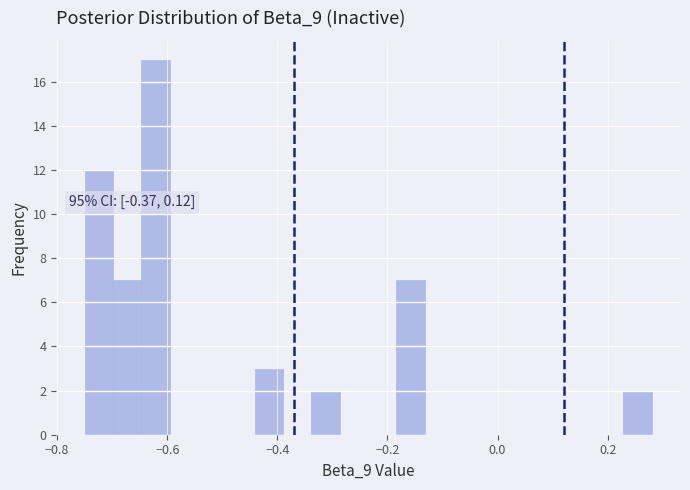

Around what value on the x-axis is the tallest bar? Give the approximate position of its centre, as read against the axis.

-0.62